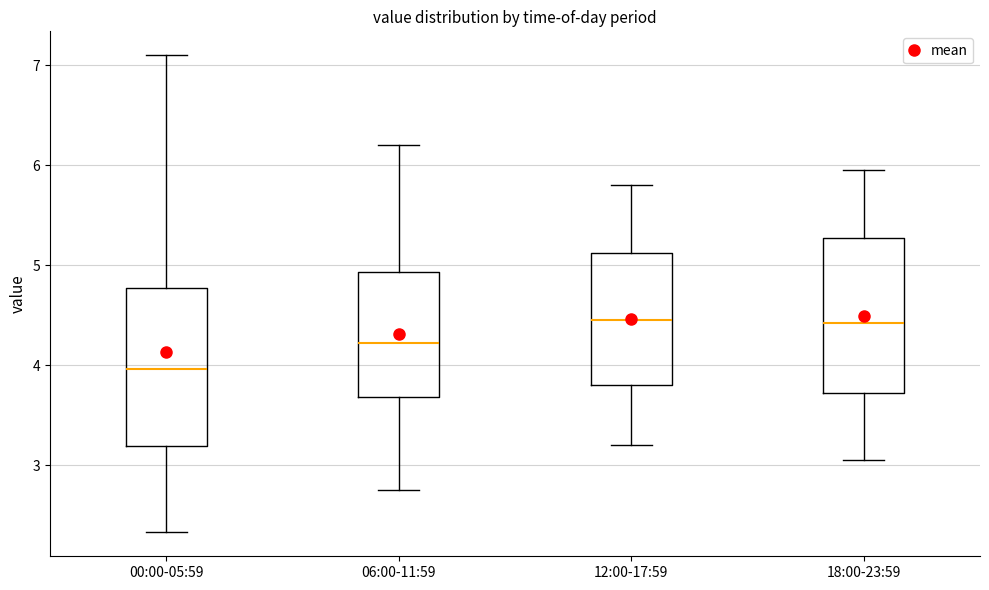

Reading left to right, read every box against the y-axis: the position of its median line, the range the box covers, and the ends of its whiskers. The values are not printed on the chart, so give them approximately, as read against the axis.

00:00-05:59: median 4.0, box 3.2 to 4.8, whiskers 2.3 to 7.1
06:00-11:59: median 4.2, box 3.7 to 4.9, whiskers 2.8 to 6.2
12:00-17:59: median 4.5, box 3.8 to 5.1, whiskers 3.2 to 5.8
18:00-23:59: median 4.4, box 3.7 to 5.3, whiskers 3.1 to 6.0